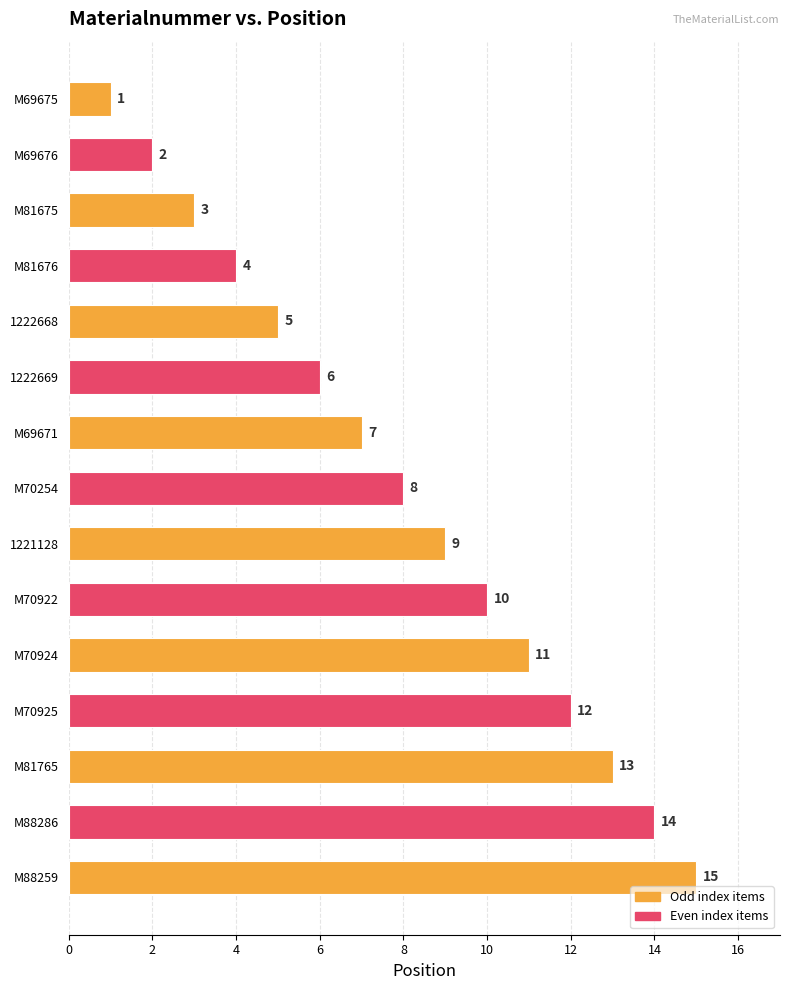

Between M69675 and 1221128, which is larger?

1221128